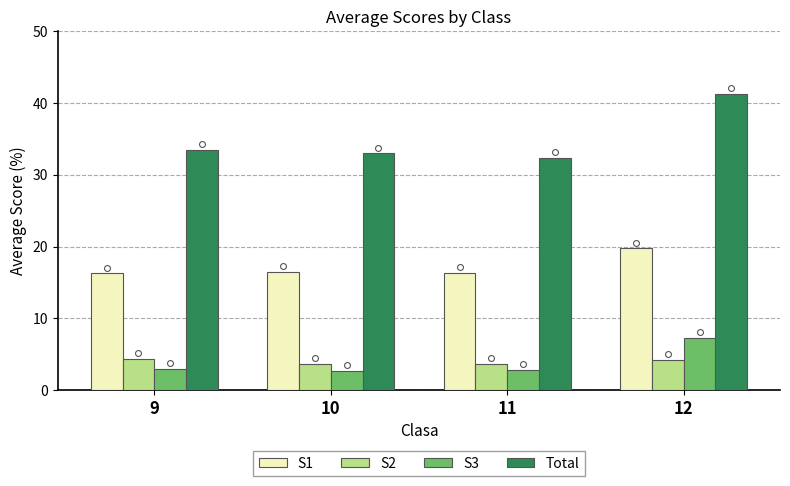

Which series has the widest spread of Y values?

Total